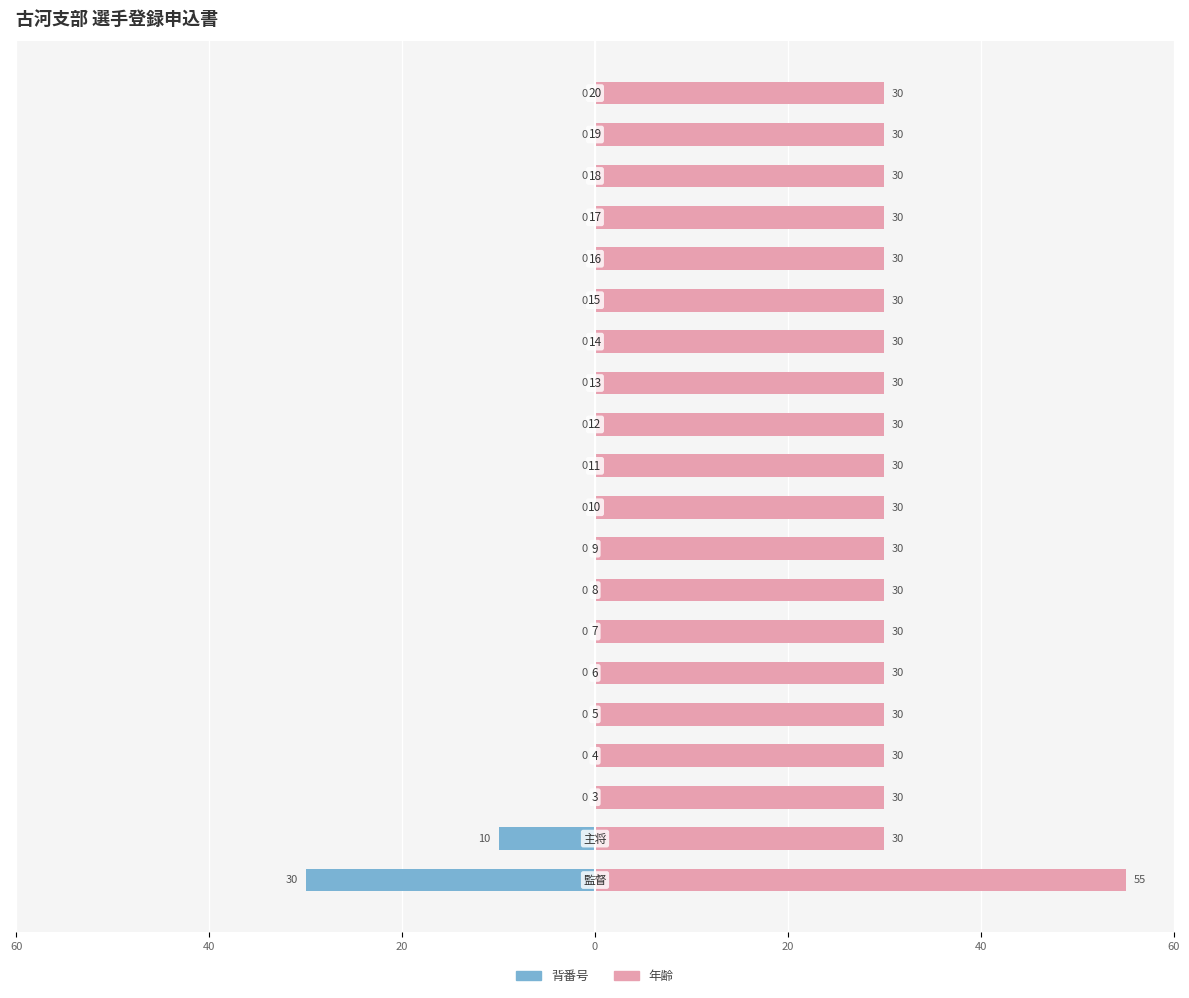

How many bars are there in total?

40